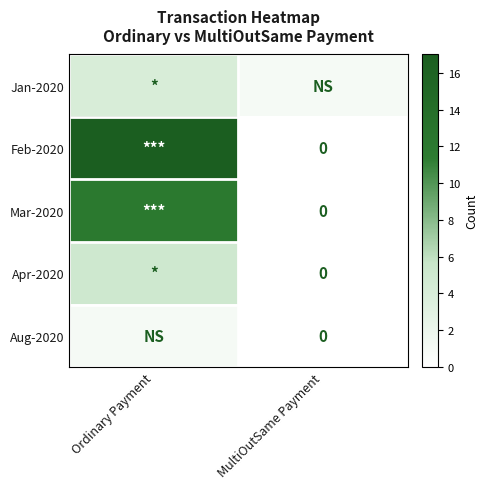

Is it true that Mar-2020 equals 3 at Ordinary Payment?

False